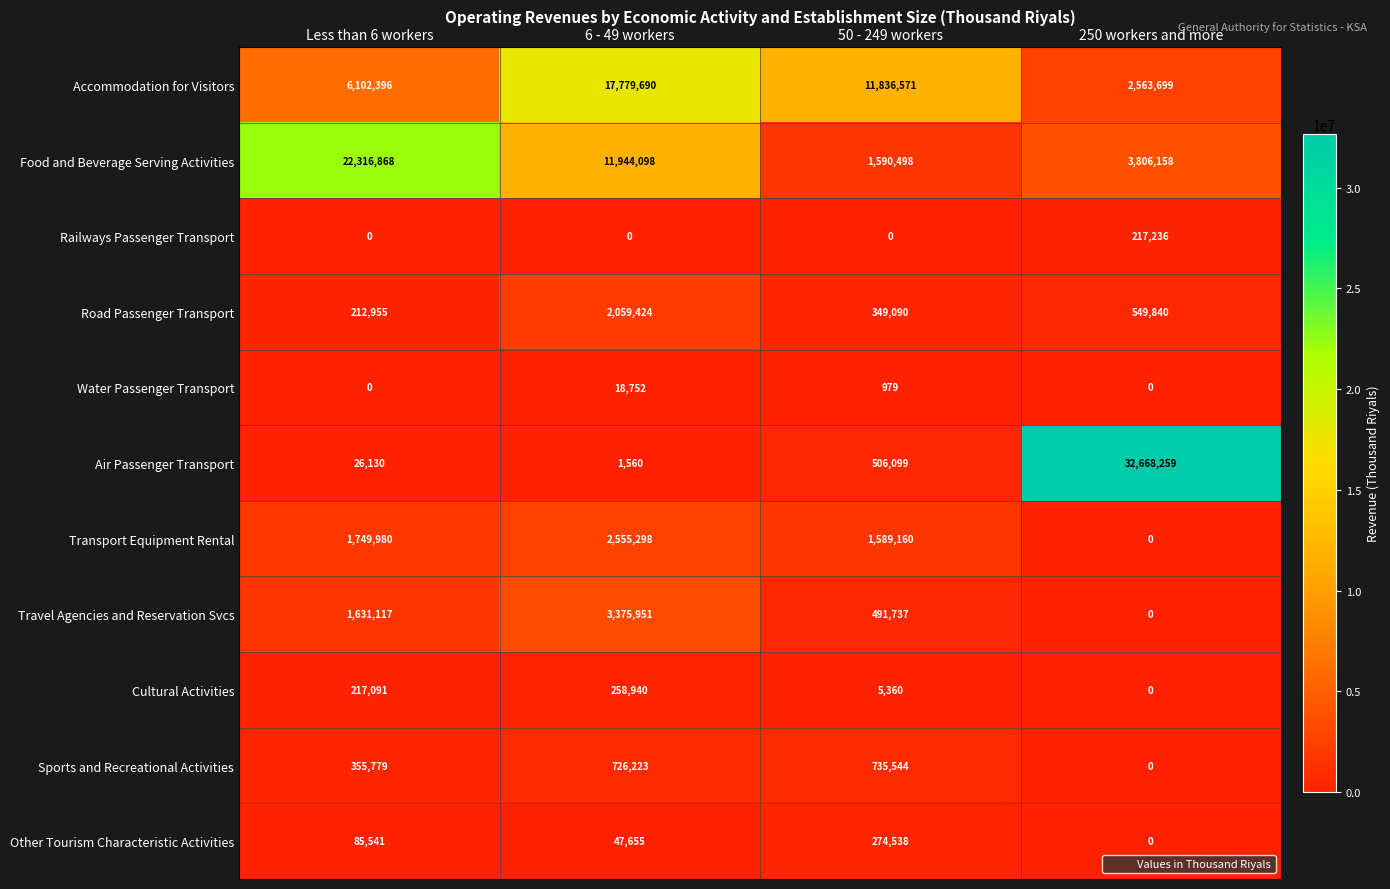

Where is Road Passenger Transport nearest to the value 1136189?

250 workers and more